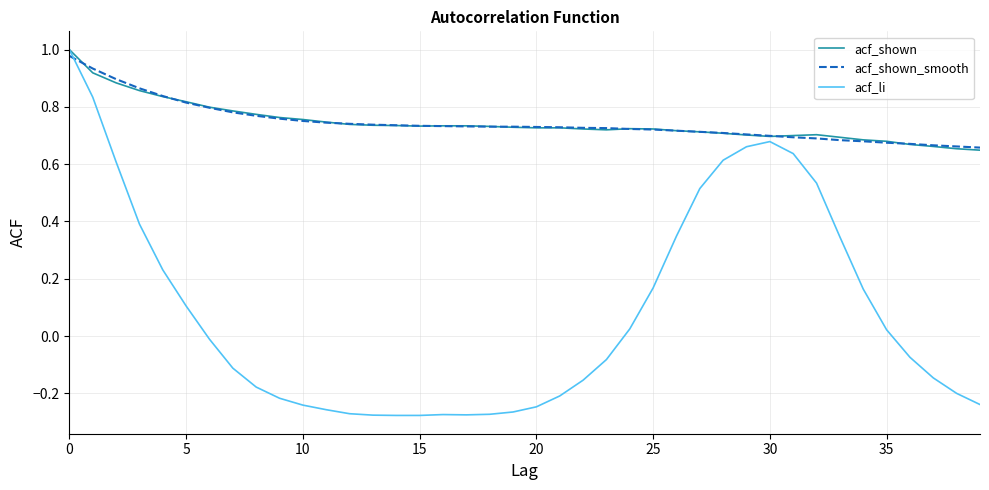

Does the chart have visible grid lines?

Yes